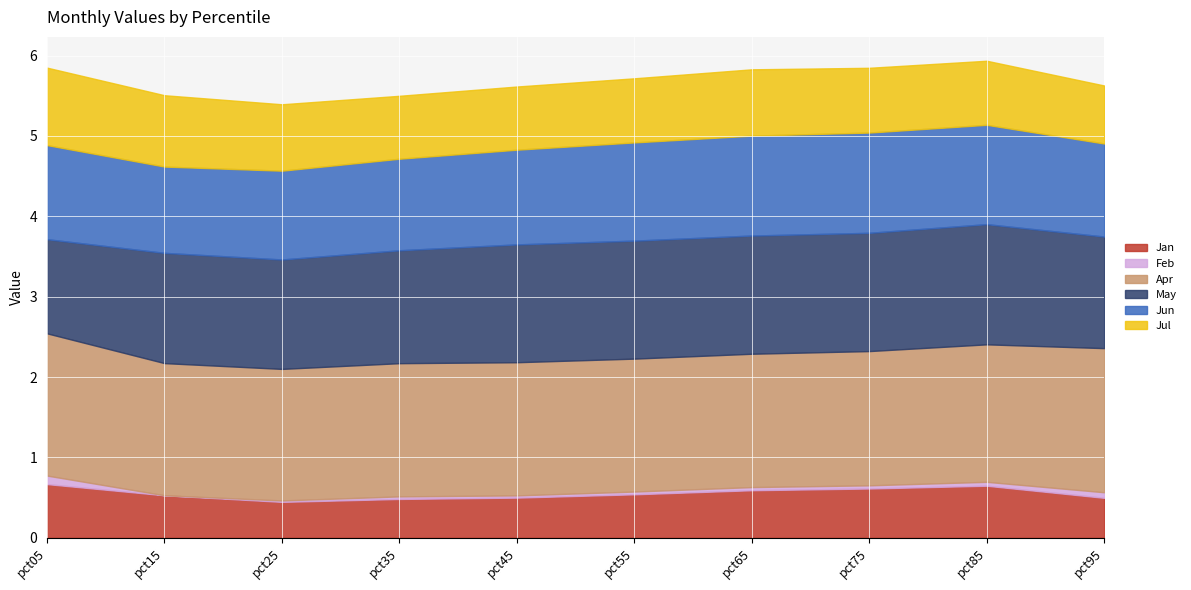

Which series has the largest total across all categories?

Apr